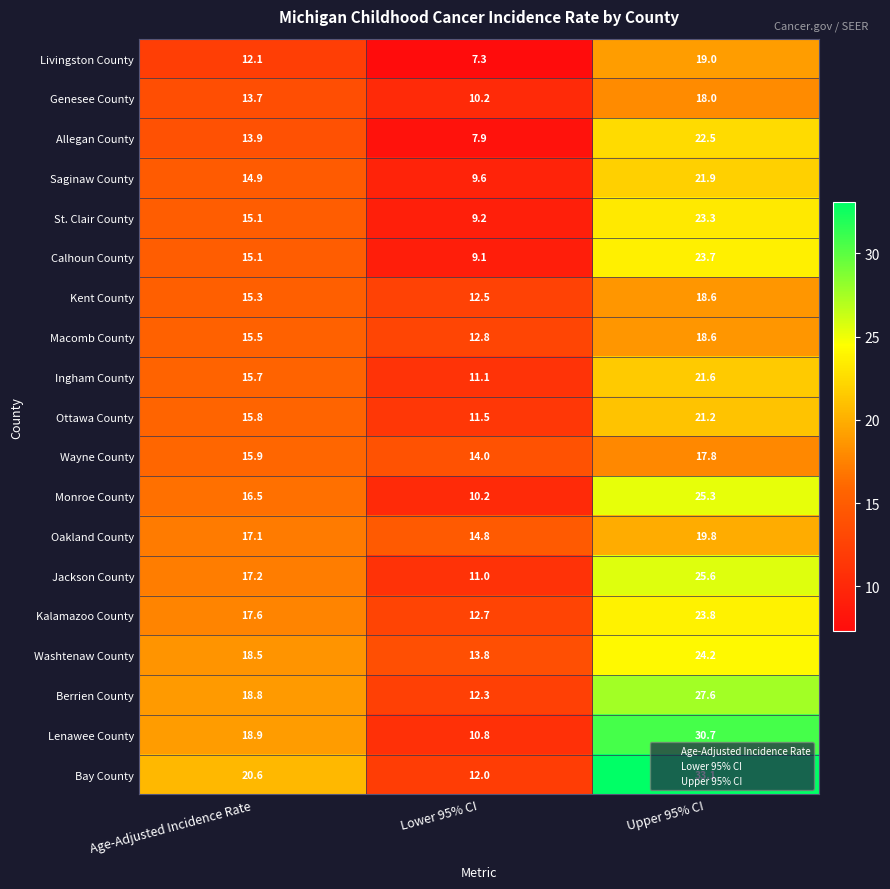

What is the maximum value for Kalamazoo County?

23.8